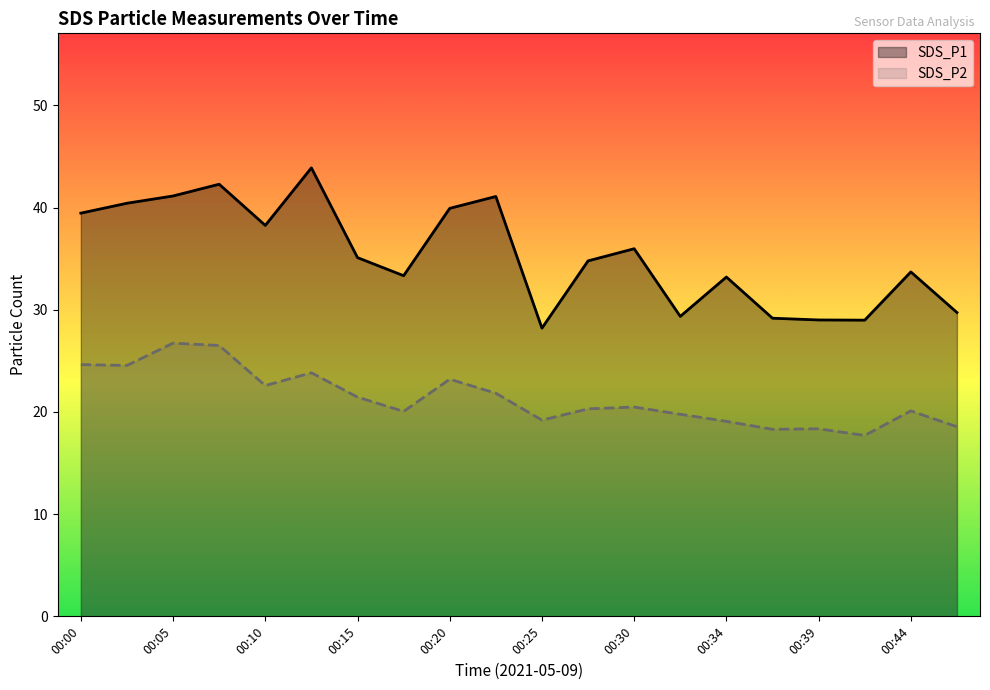

What are all the series names shown in the legend?

SDS_P1, SDS_P2